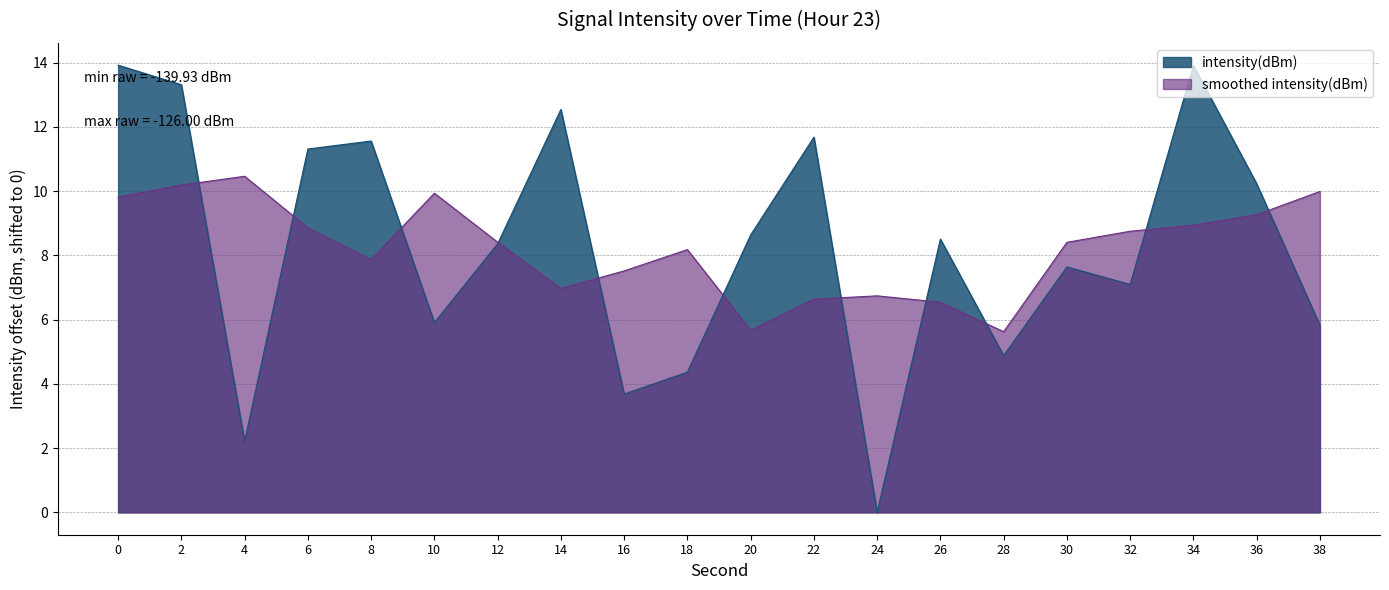

Where is the first local minimum?

4